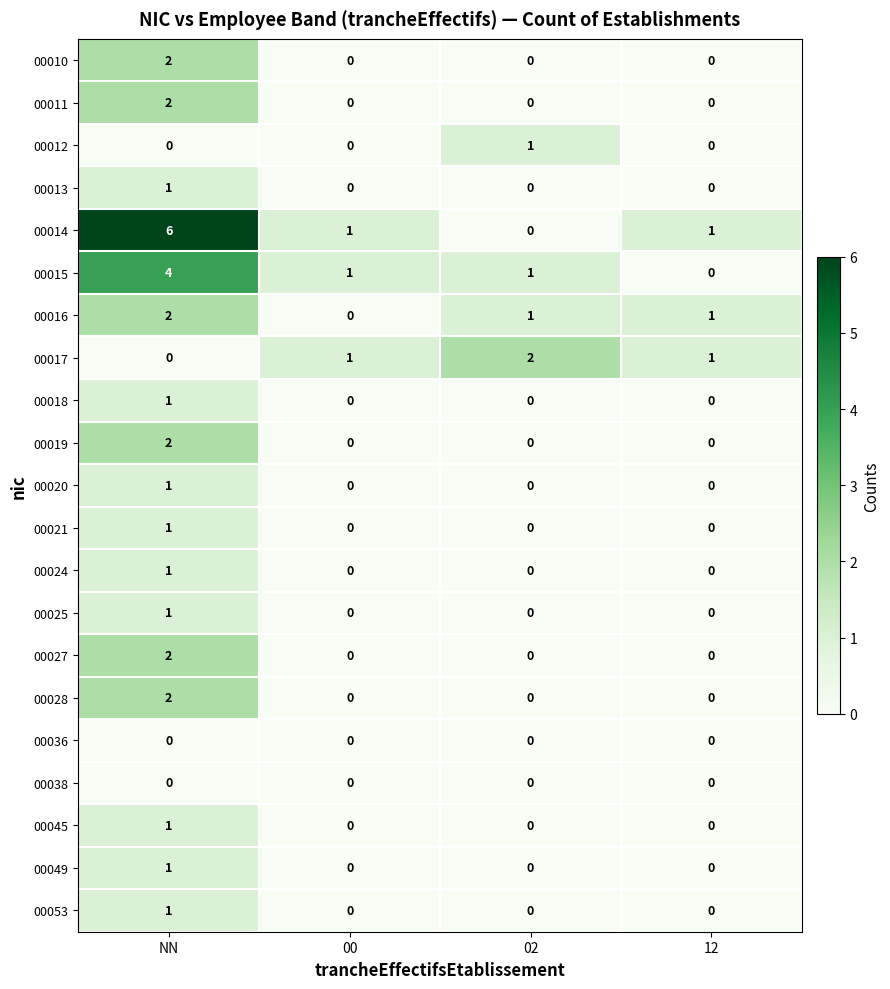

Which category has the highest value across all series?

NN